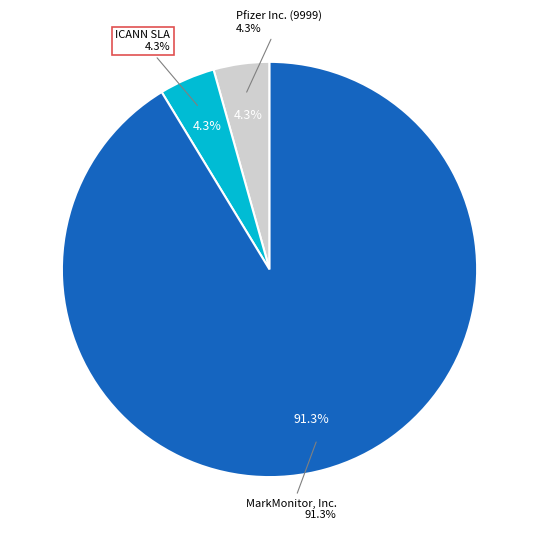

To the nearest percent, what is the difference between the MarkMonitor, Inc. and ICANN SLA slice percentages?

87%